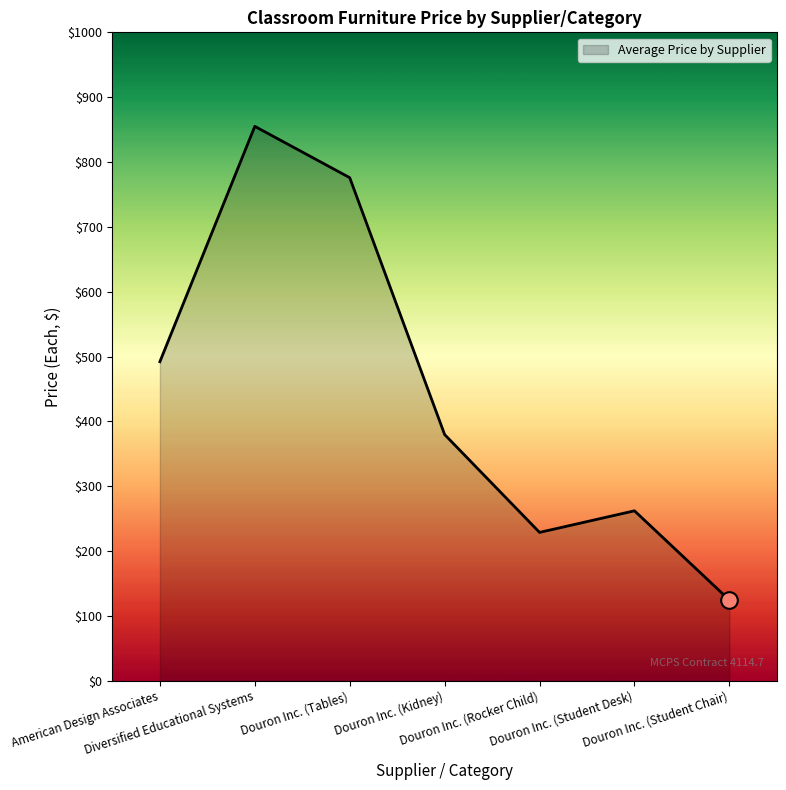

True or false: the data shows 1349.0 at Diversified Educational Systems.

False